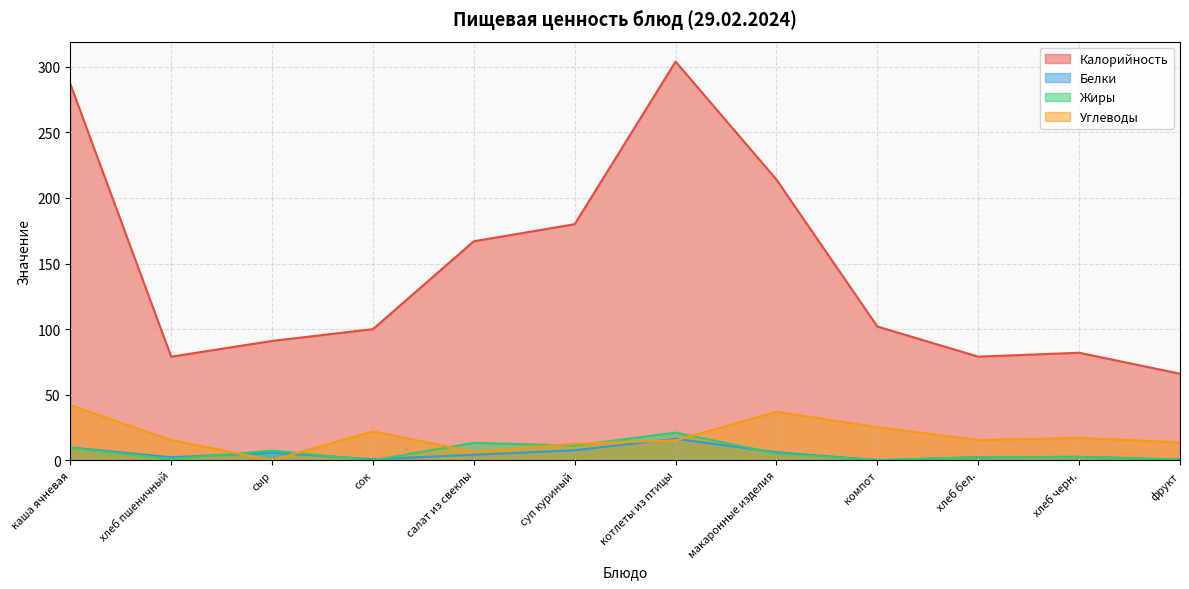

Is it true that Калорийность equals 66.0 at фрукт?

True